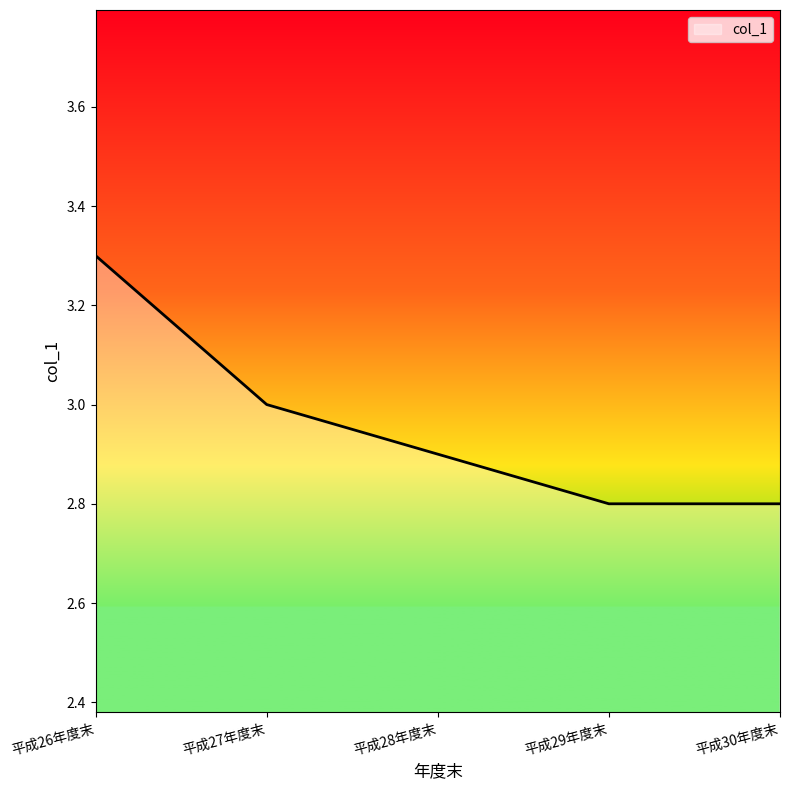

How many categories are shown in the chart?

5